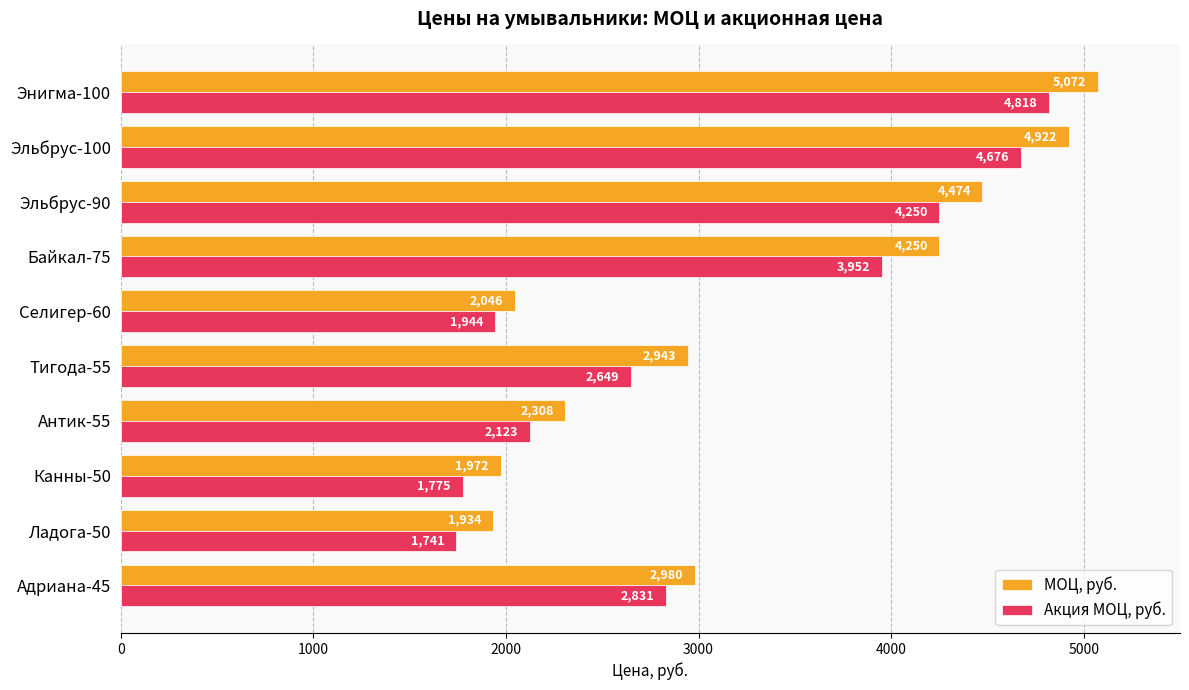

What is the greatest value displayed?

5072.0